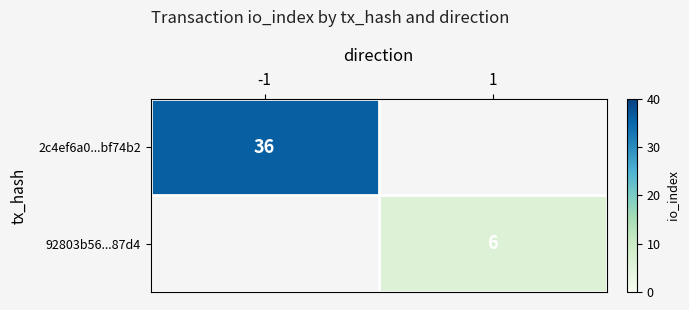

The value of 2c4ef6a0...bf74b2 at -1 is 62. True or false?

False